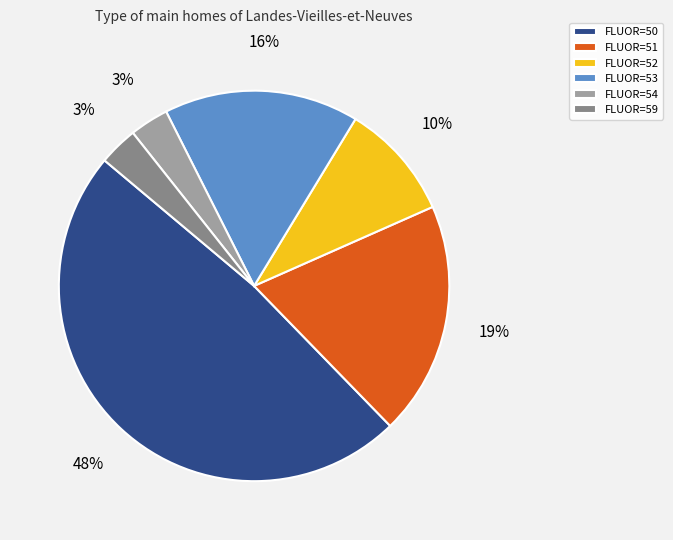

To the nearest percent, what percentage of the pie is FLUOR=53?

16%